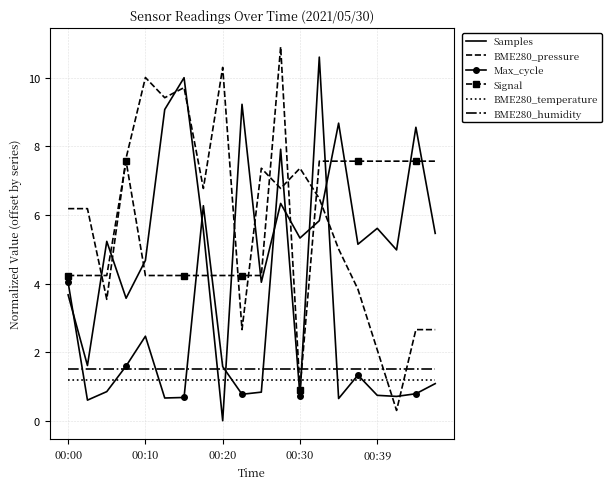

How many times do BME280_pressure and Samples cross each other?

7